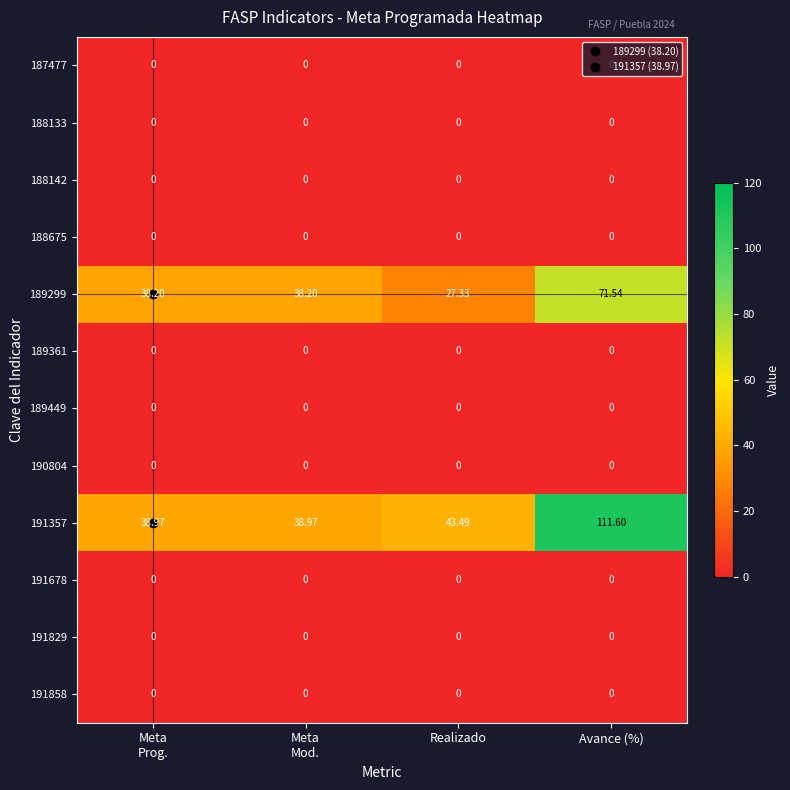

Where is 191357 nearest to the value 75?

Realizado